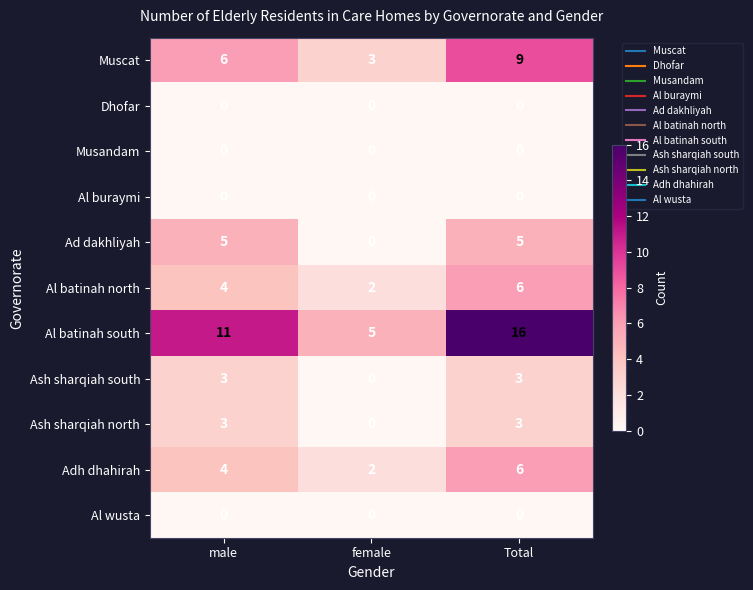

At how many categories does at least one series exceed 3?

3